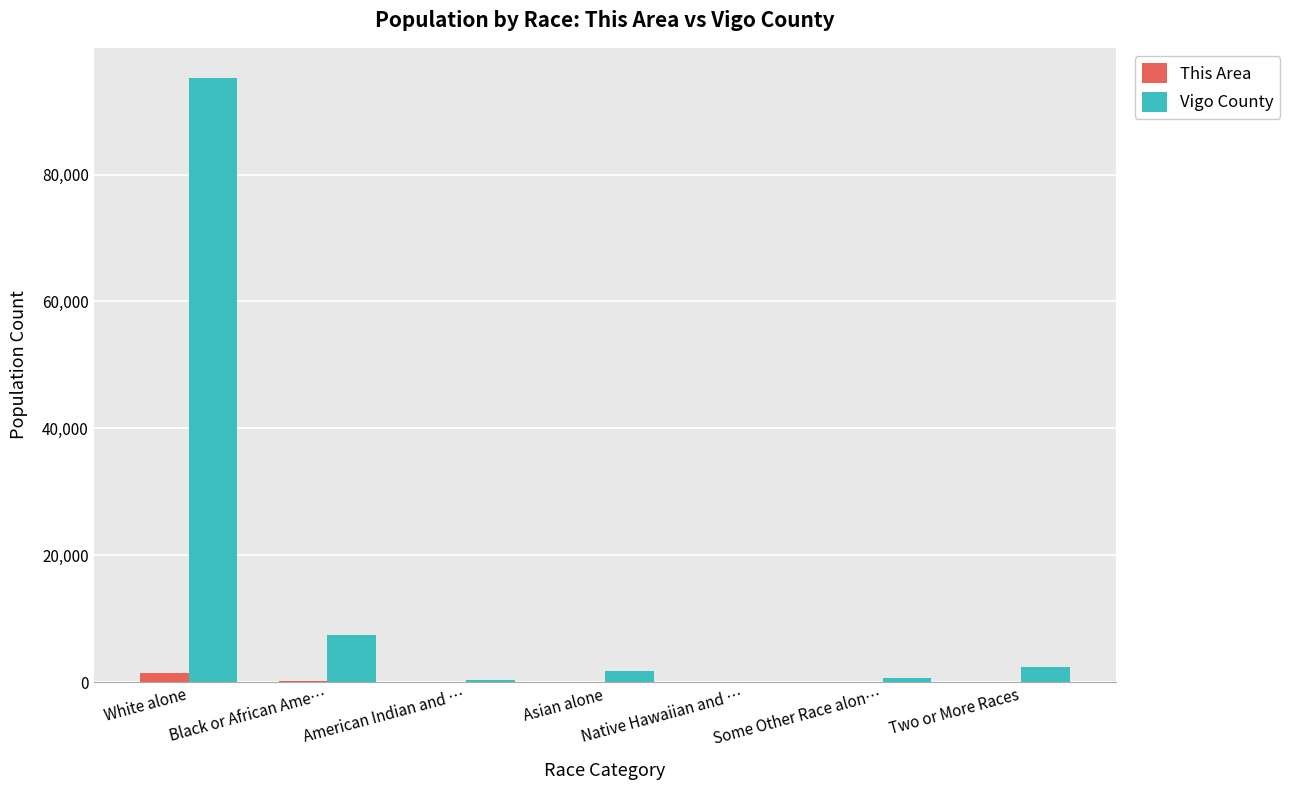

At which category does the chart reach its peak across all series?

White alone